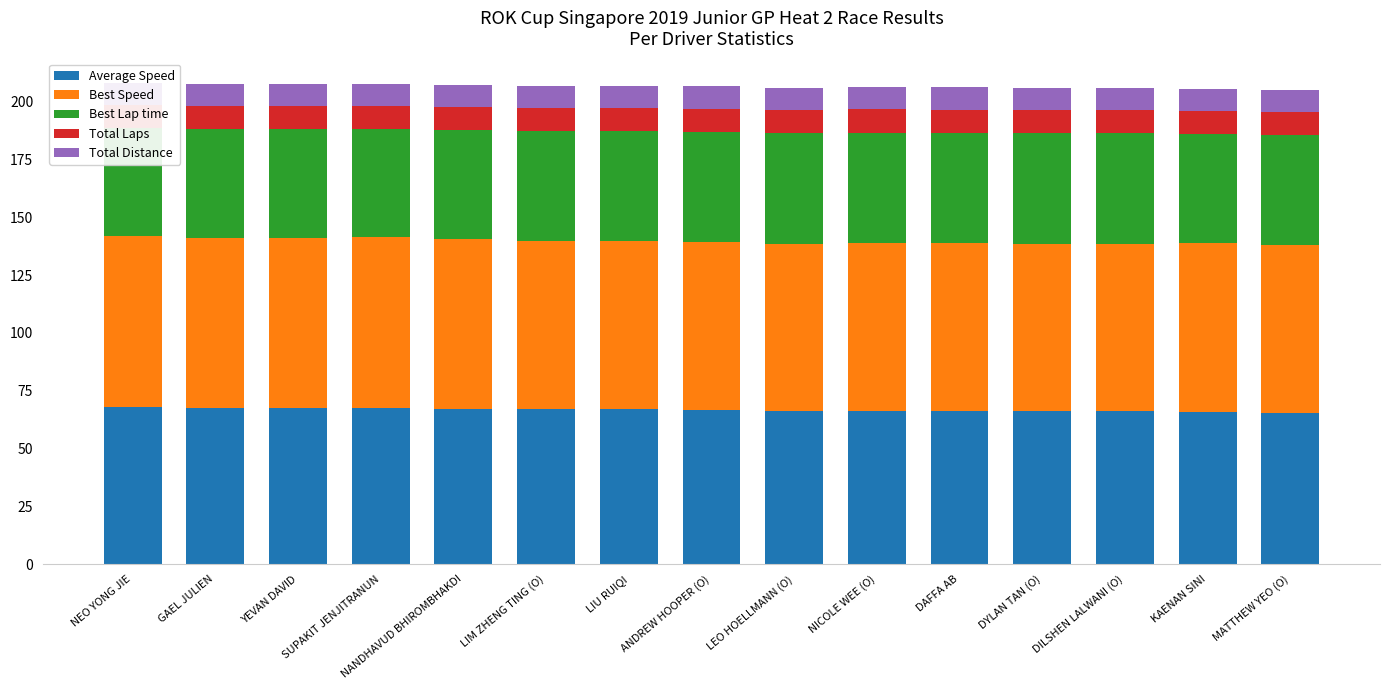

Rank the series at ANDREW HOOPER (O) from lowest to highest value.

Total Distance, Total Laps, Best Lap time, Average Speed, Best Speed